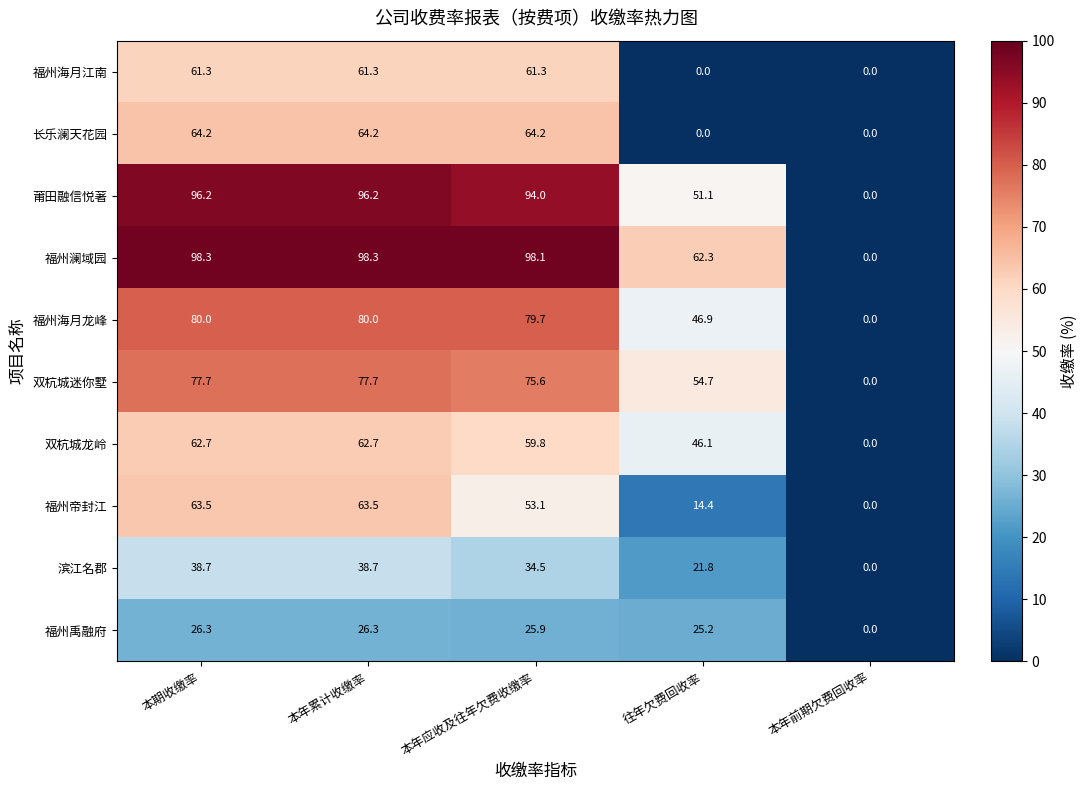

What is the maximum value shown in the chart?

98.3